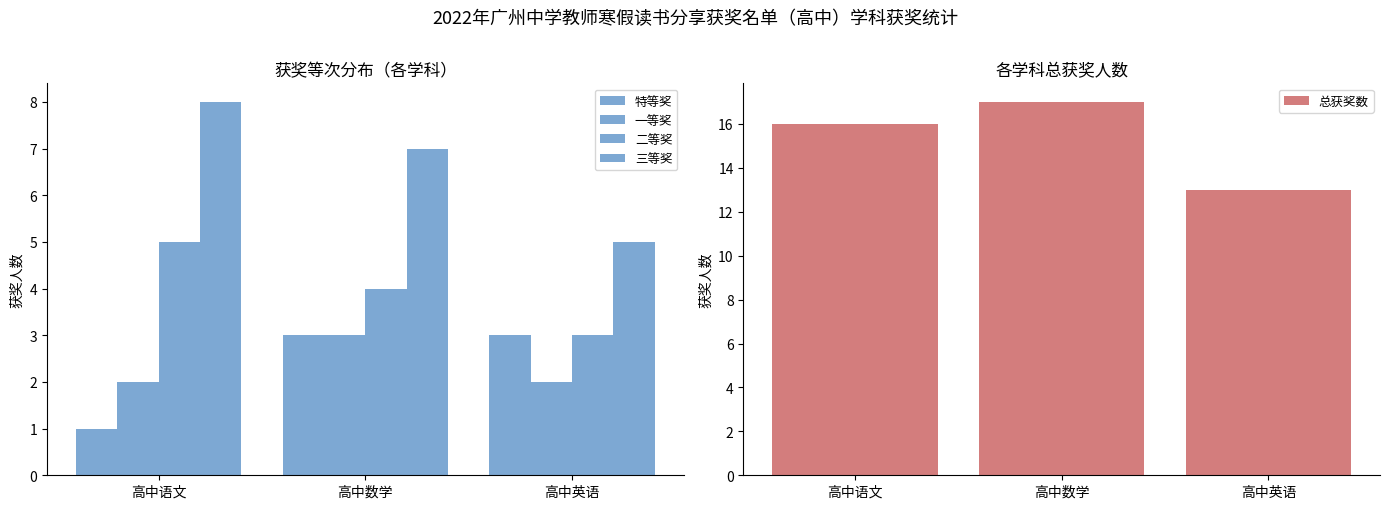

At which label is 总获奖数 closest to 15?

高中语文